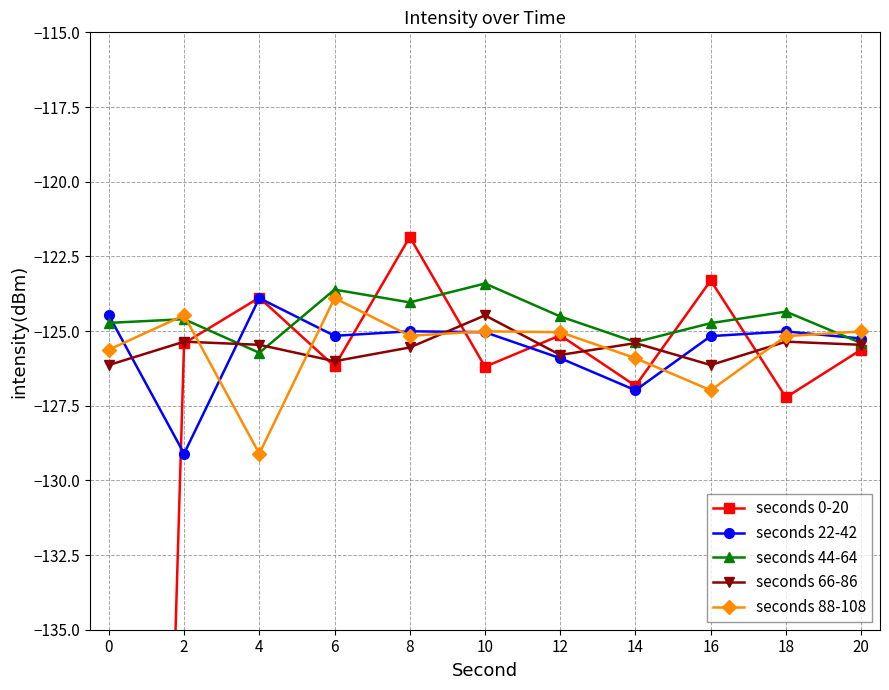

The seconds 44-64 series shows -124.5 at 12. True or false?

True